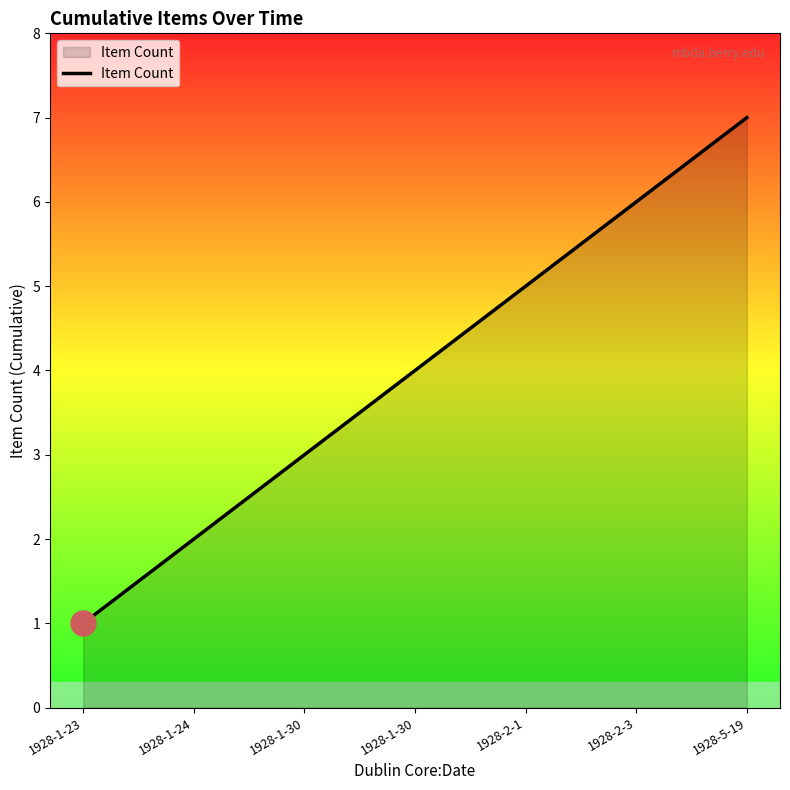

How many lines are shown in the chart?

1